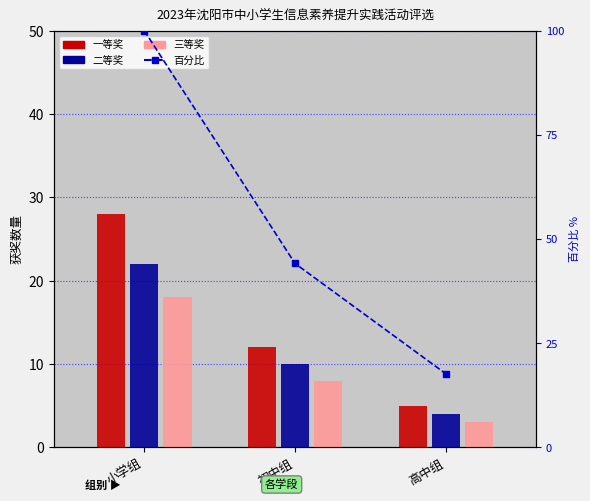

At 小学组, list the series in order from smallest to largest.

三等奖, 二等奖, 一等奖, percentage